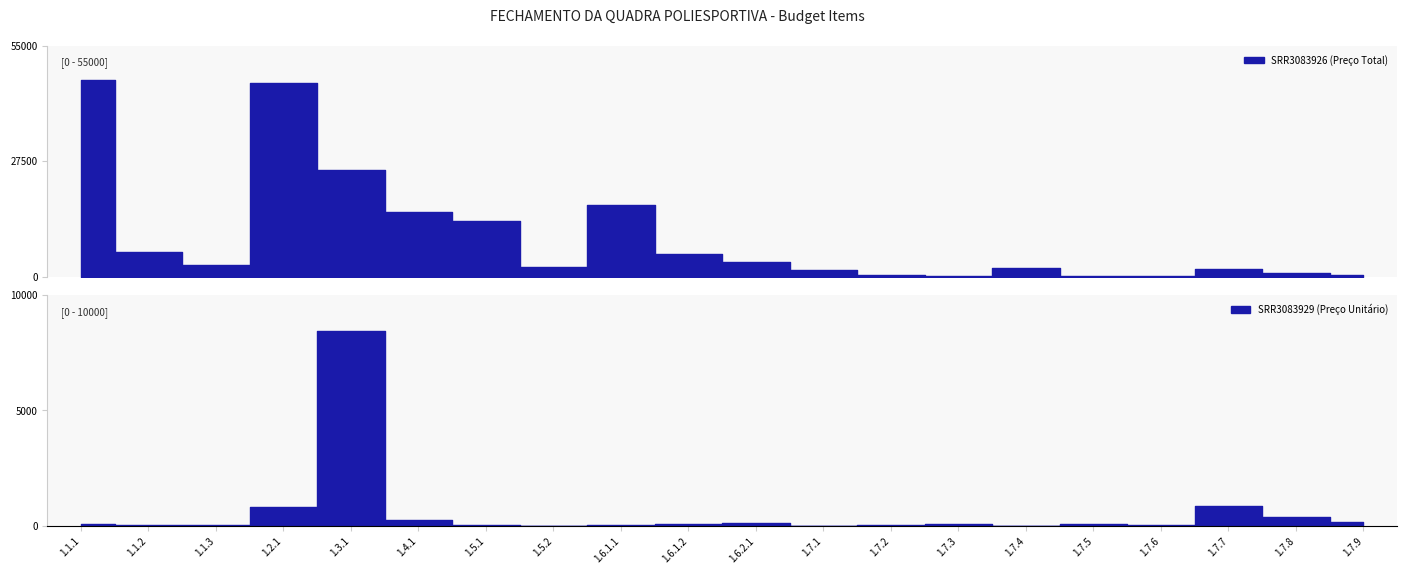

How many series are shown in this chart?

2